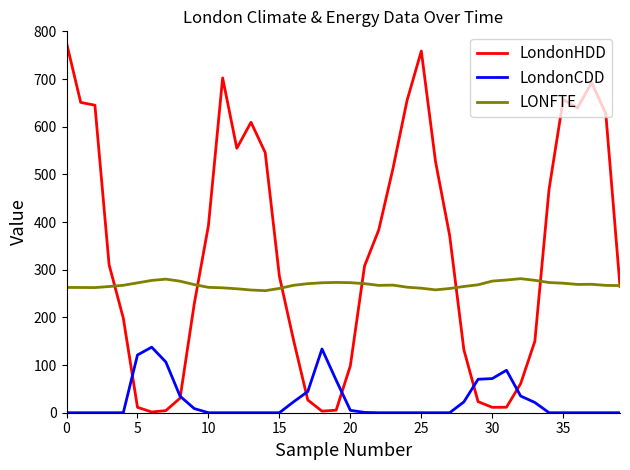

How many intersections are there between LondonCDD and LondonHDD?

6